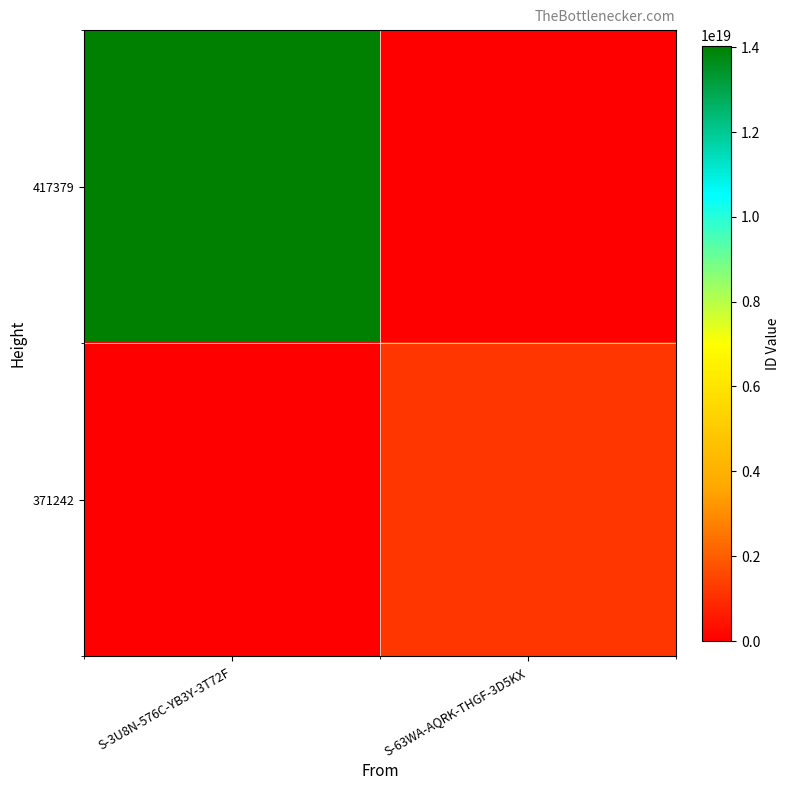

Which has a higher value, S-3U8N-576C-YB3Y-3T72F or S-63WA-AQRK-THGF-3D5KX?

S-3U8N-576C-YB3Y-3T72F